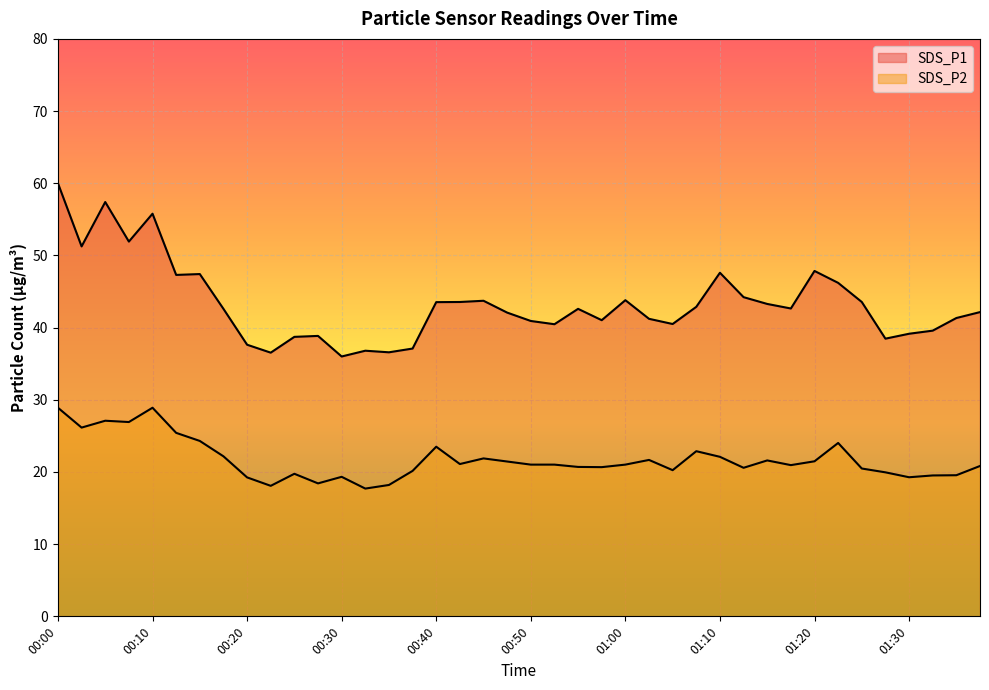

Which label corresponds to the largest value in the chart?

00:00